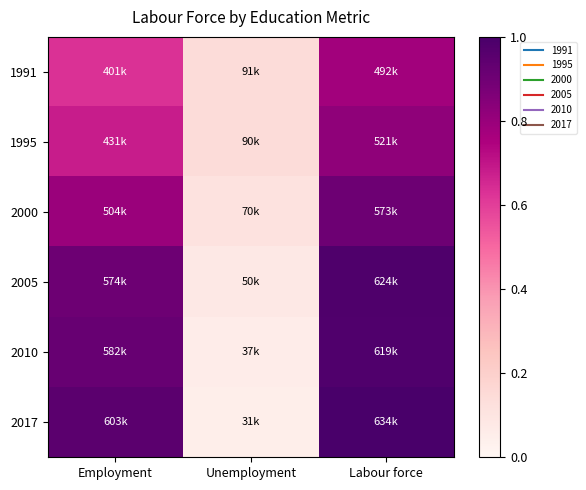

Rank the series at Unemployment from lowest to highest value.

2017, 2010, 2005, 2000, 1995, 1991